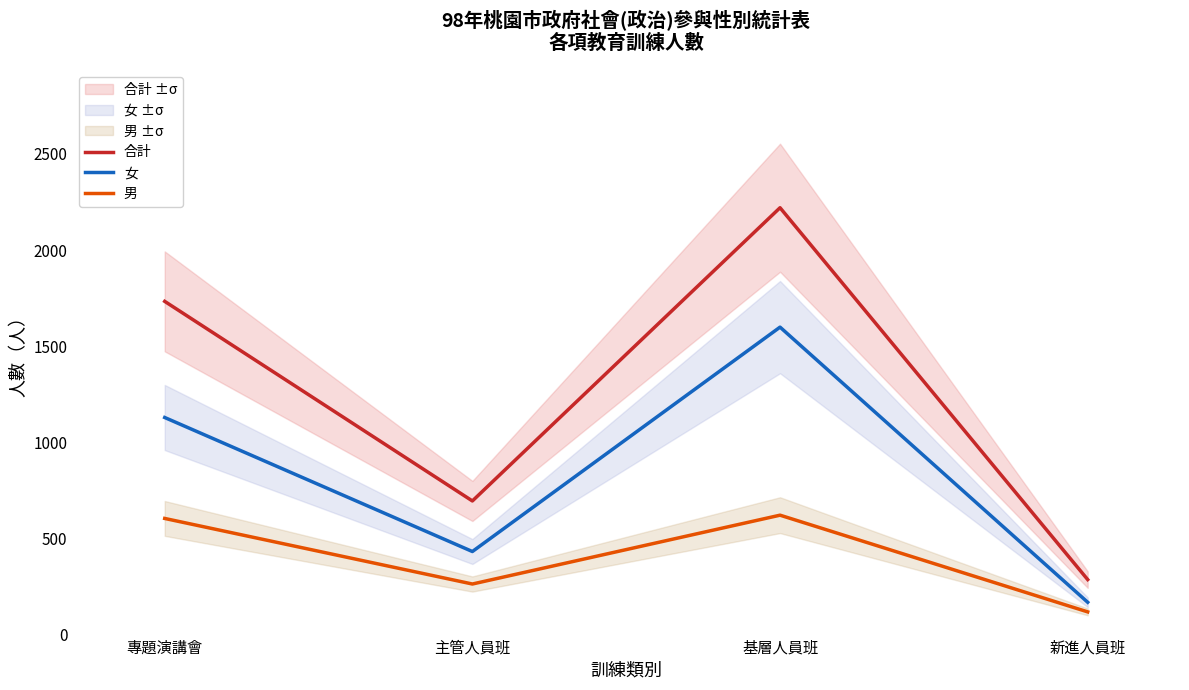

What is the label of the 3rd point from the right?

主管人員班